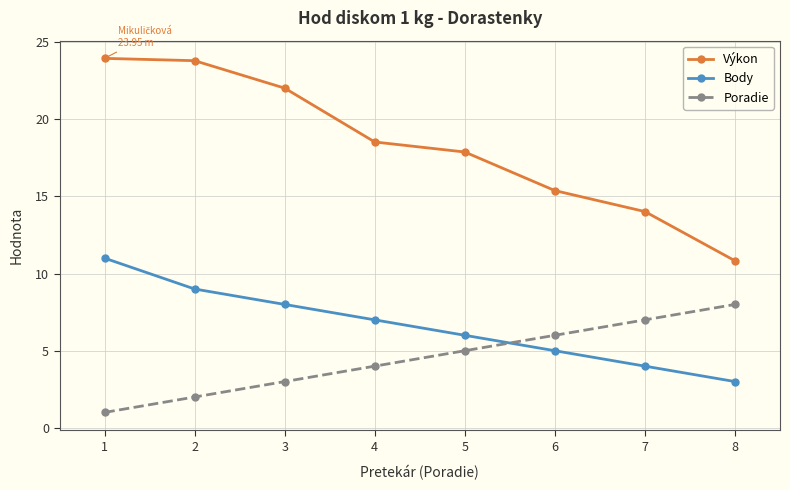

What is the value of the Poradie point at the 4th from the left?

4.0